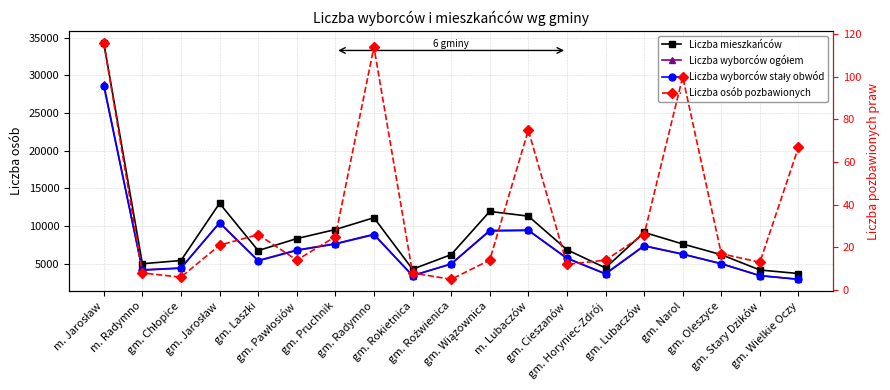

Which has a higher value, gm. Stary Dzików or gm. Rokietnica?

gm. Rokietnica